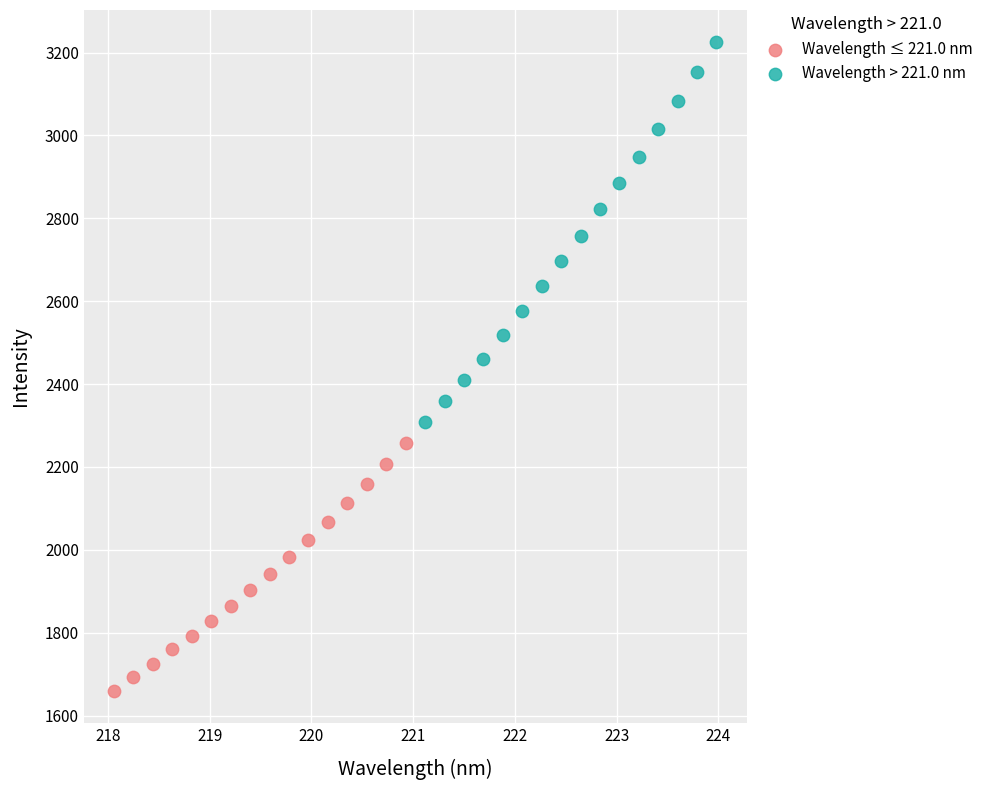

Which series contains the lowest Y value?

Wavelength ≤ 221.0 nm